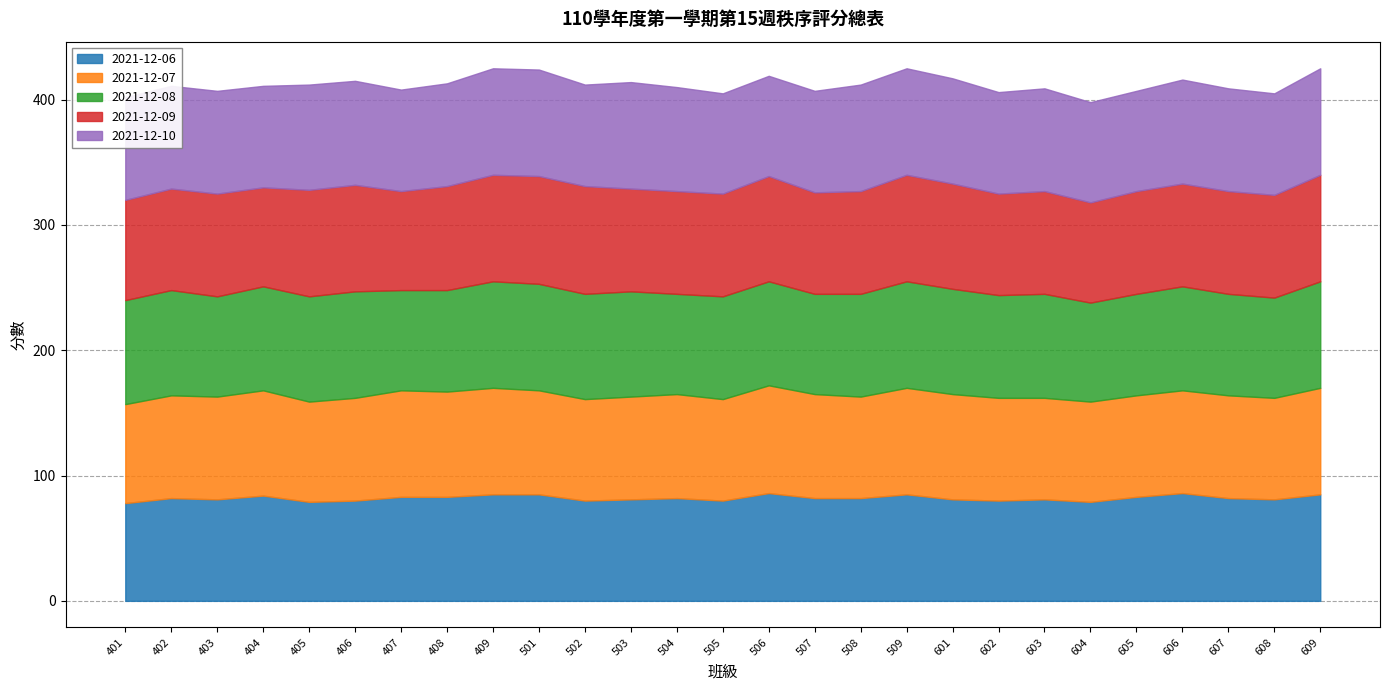

What is the value of the 2021-12-07 point at the 22nd from the left?

80